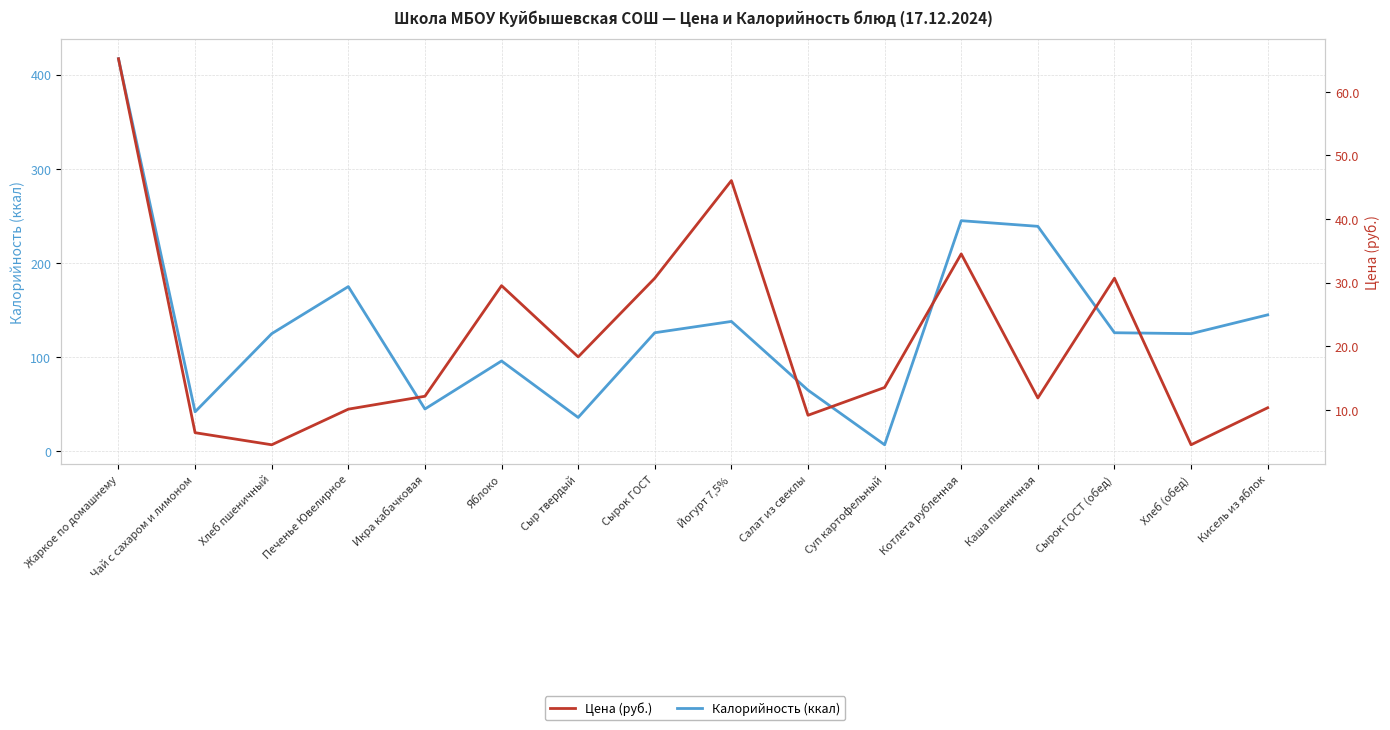

What is the label of the 7th point from the right?

Салат из свеклы